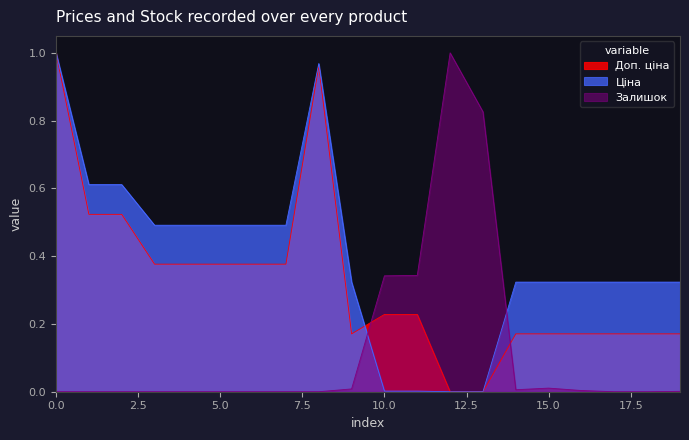

How many intersections are there between Доп. ціна and Залишок?

2